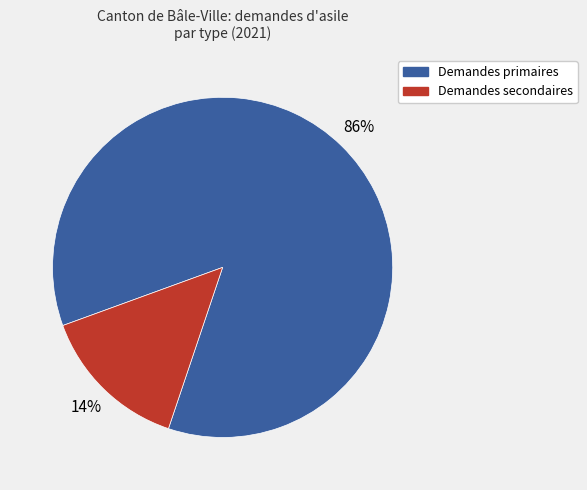

Does Demandes primaires account for over 50% of the chart?

Yes